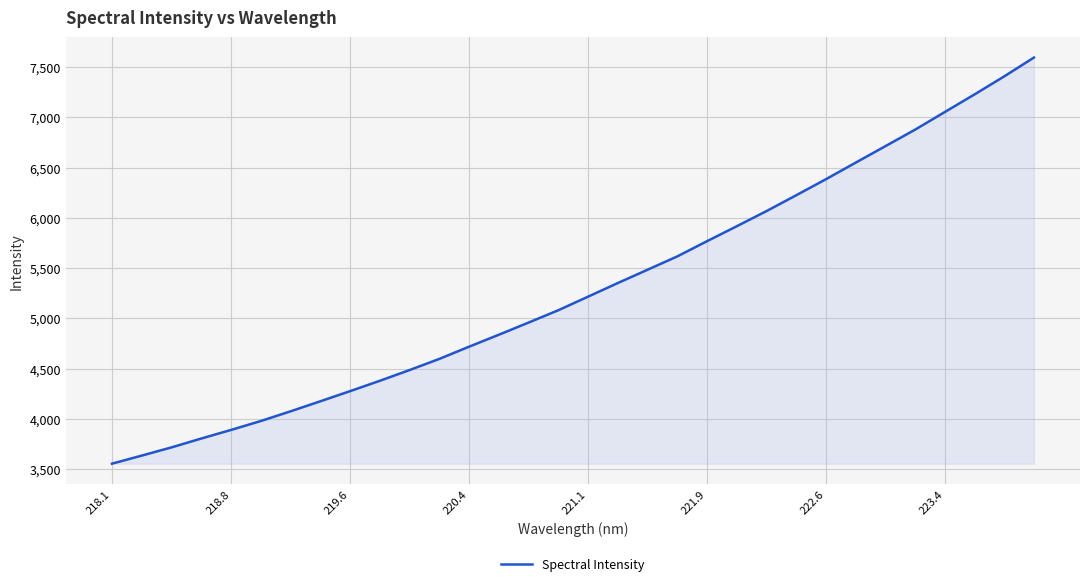

What is the smallest value displayed?

3553.4